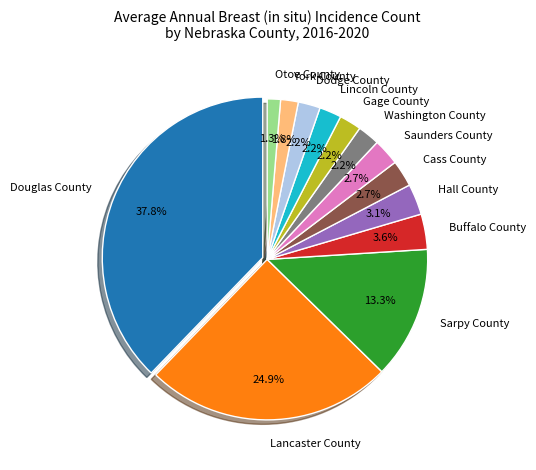

What is the largest slice in the pie chart?

Douglas County